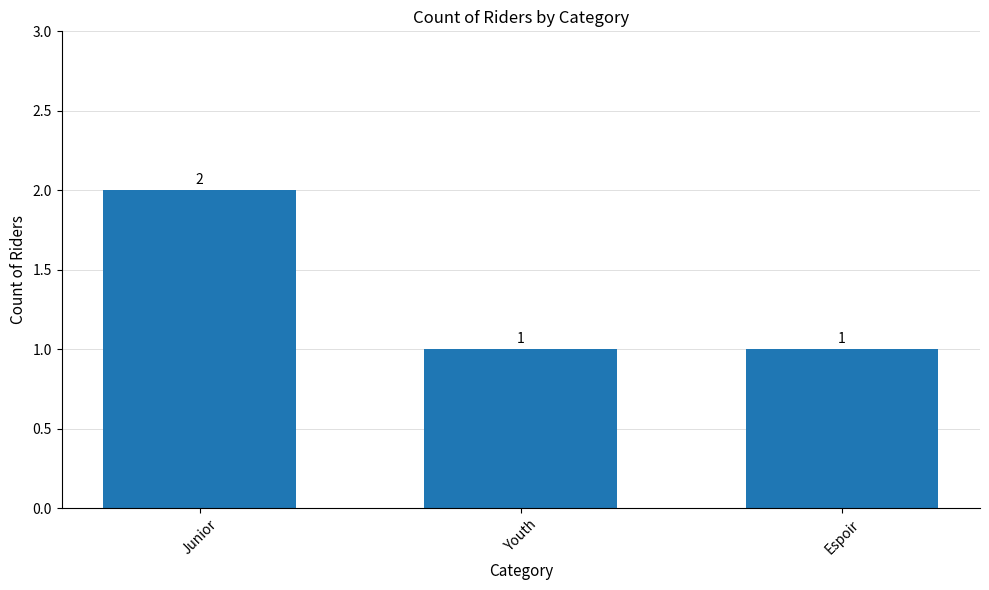

What is the difference between the maximum and minimum values?

1